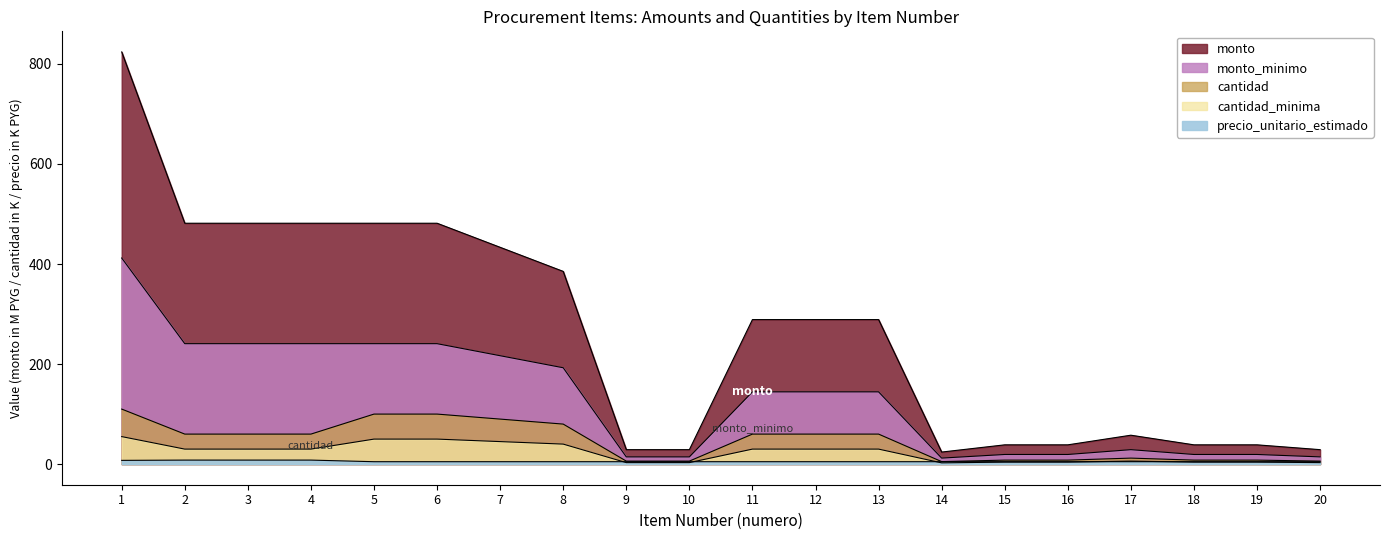

What is the value of the cantidad point at the 13th from the left?

60.0